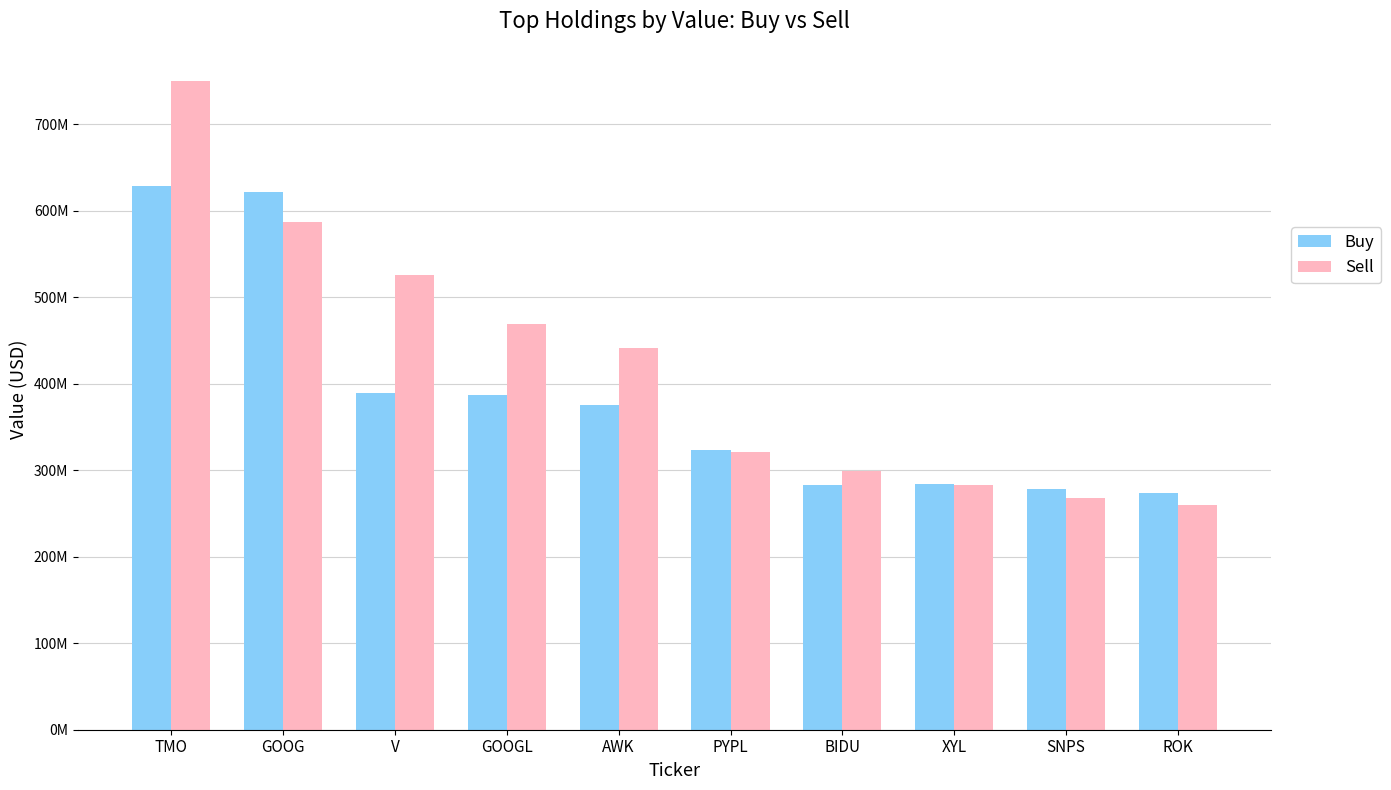

Does the chart contain any negative values?

No